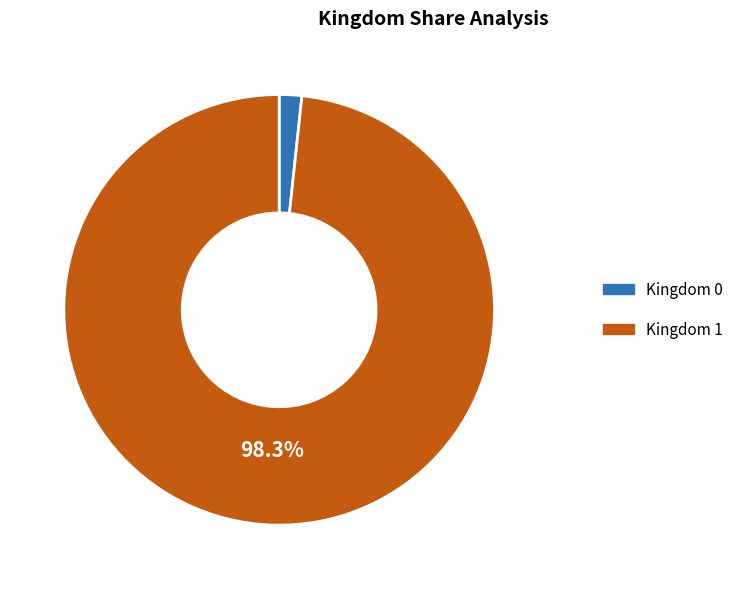

What percentage is the Kingdom 0 slice, to the nearest percent?

2%